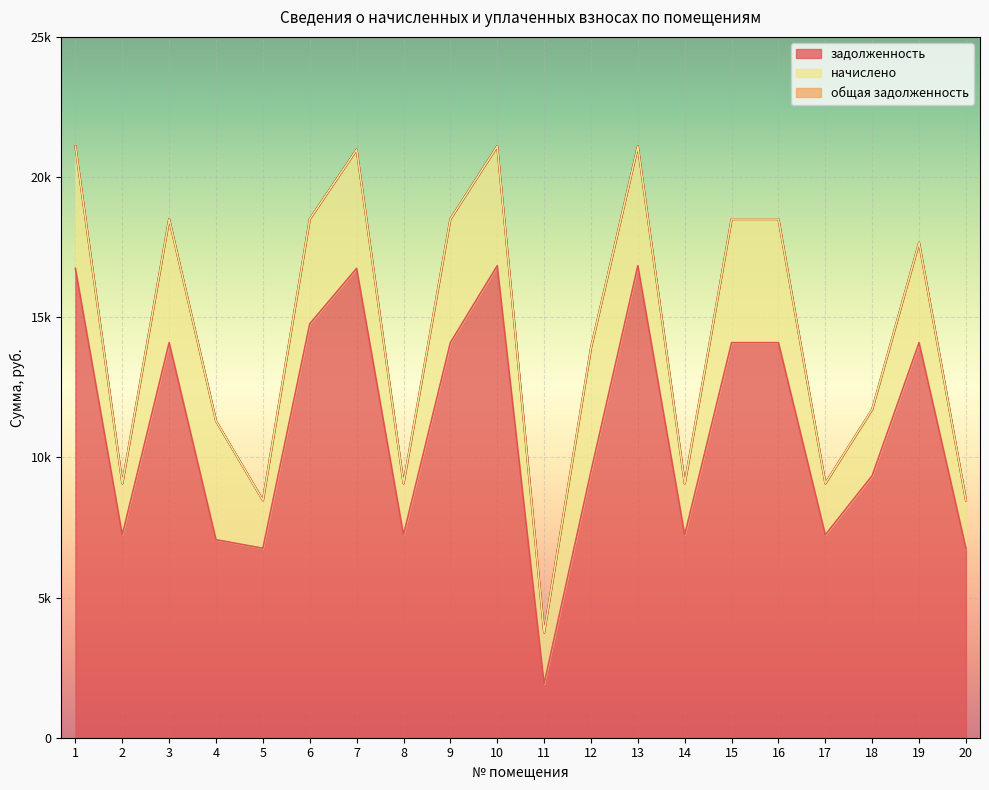

What value does the задолженность series have at 6?

14764.8